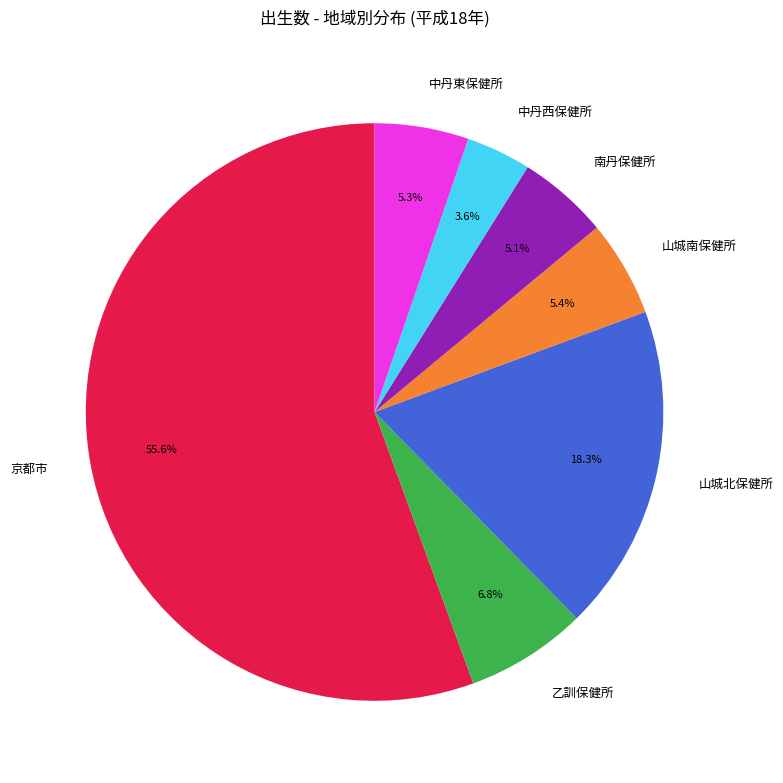

The 乙訓保健所 slice represents 2% of the pie. True or false?

False